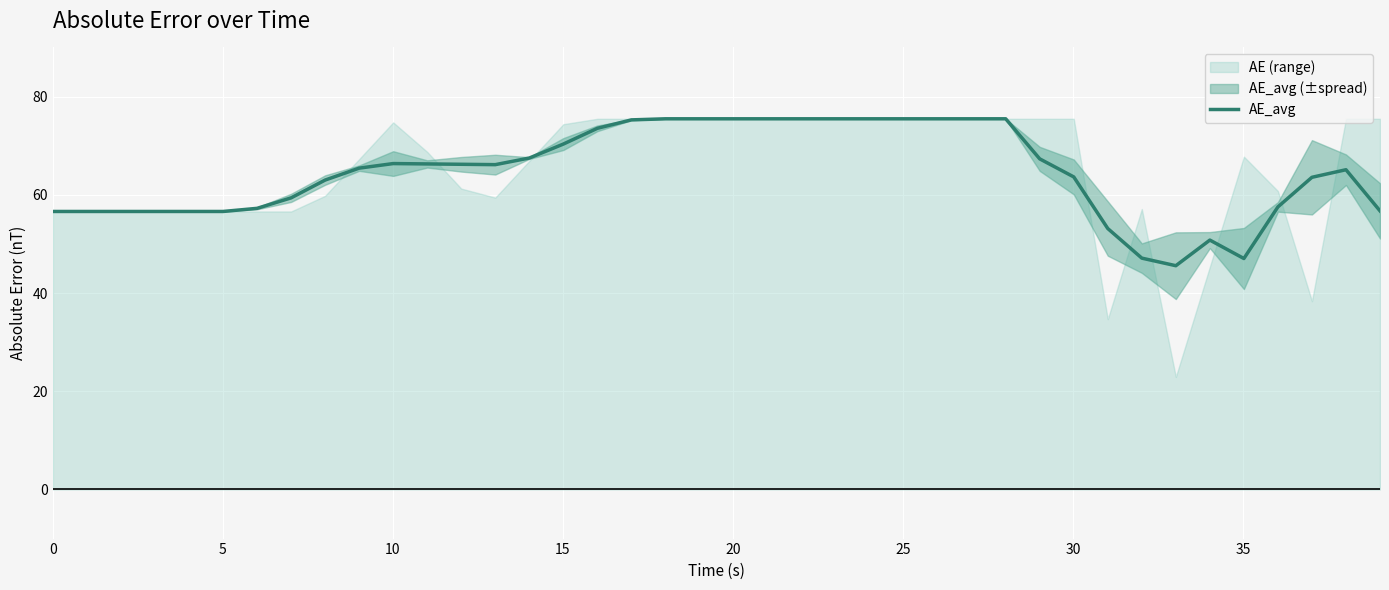

What is the minimum value shown in the chart?

45.6